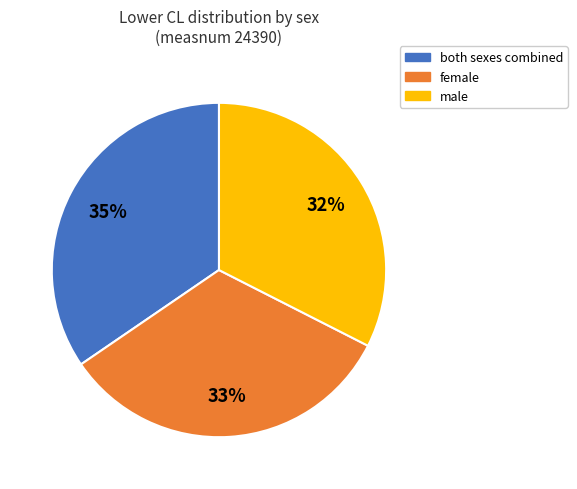

Is there a majority slice in this chart?

No